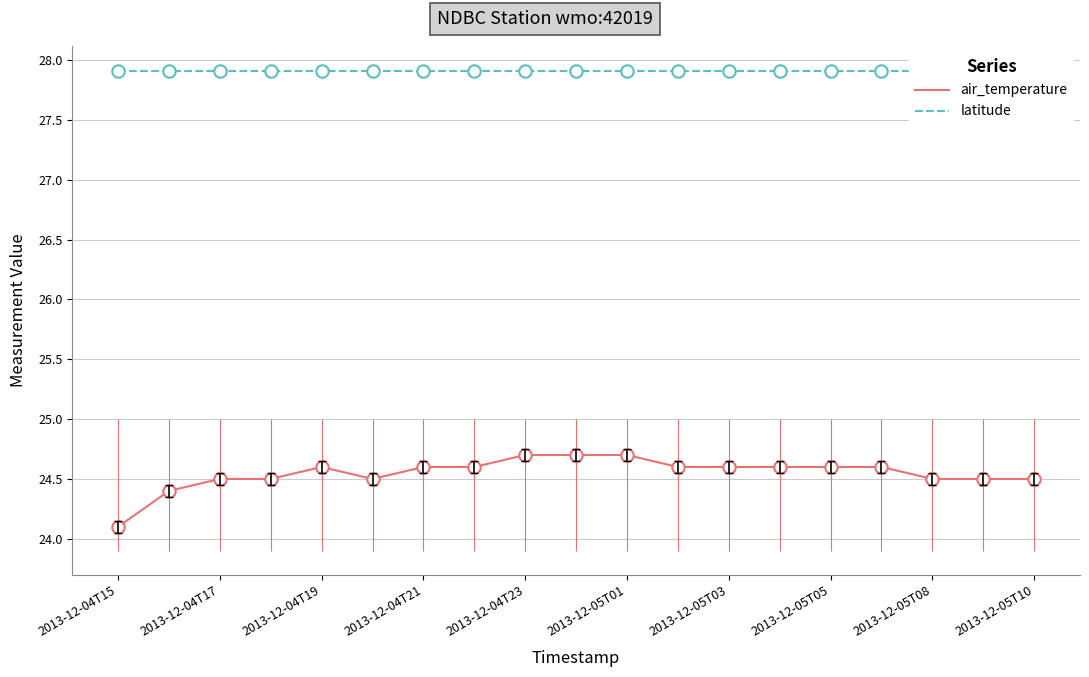

True or false: air_temperature has a value of 24.1 at 2013-12-04T15.

True